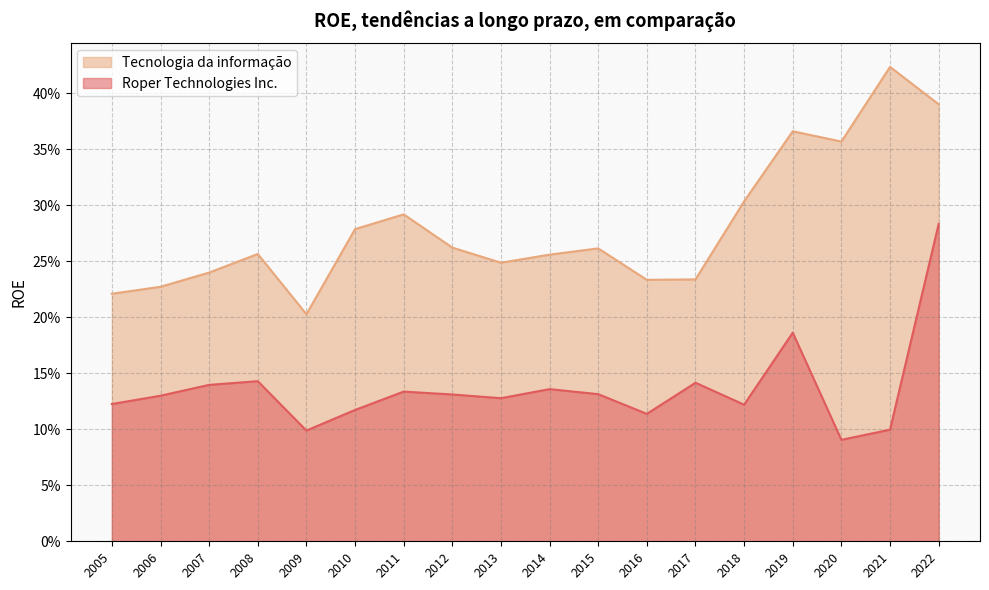

At how many categories does at least one series exceed 0?

18